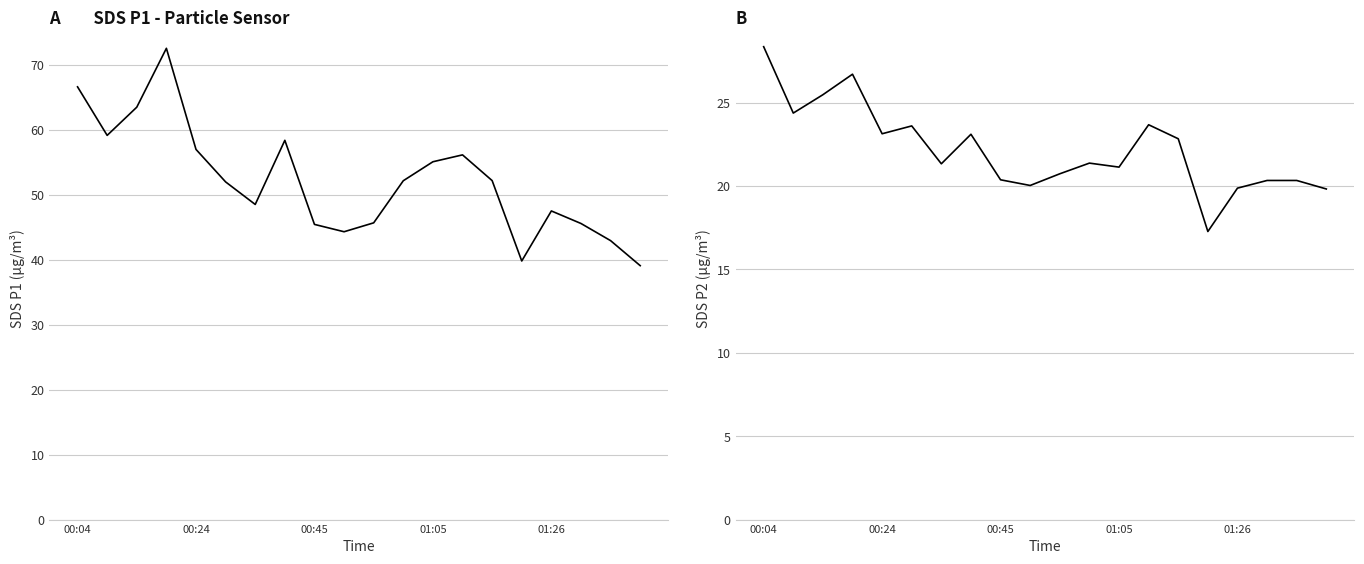

Reading left to right, what are all the values shown in this chart?

SDS_P1: 66.6	59.1	63.5	72.5	57.0	52.0	48.5	58.4	45.4	44.3	45.7	52.1	55.1	56.1	52.2	39.8	47.5	45.6	42.9	39.1
SDS_P2: 28.4	24.4	25.5	26.7	23.1	23.6	21.3	23.1	20.4	20.0	20.7	21.4	21.1	23.7	22.8	17.3	19.9	20.3	20.3	19.8